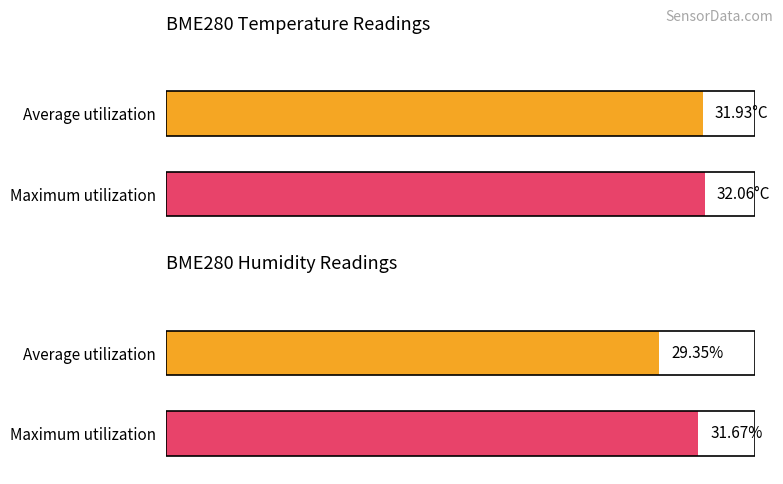

Which series has the largest total across all categories?

BME280_temperature